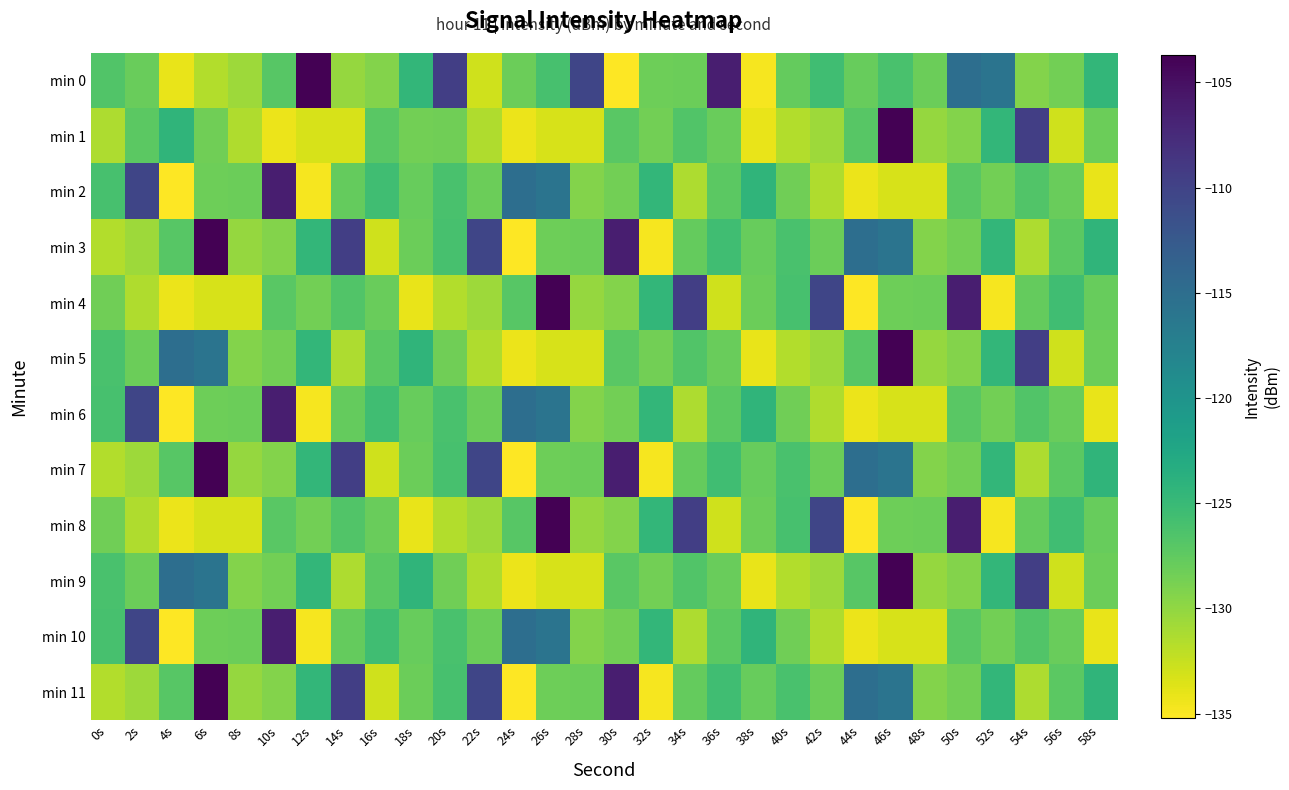

How many data points does each series have?

30